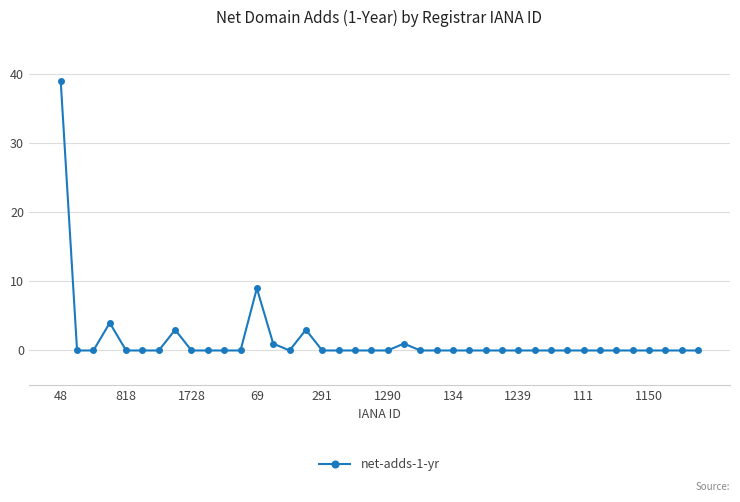

What is the greatest value displayed?

39